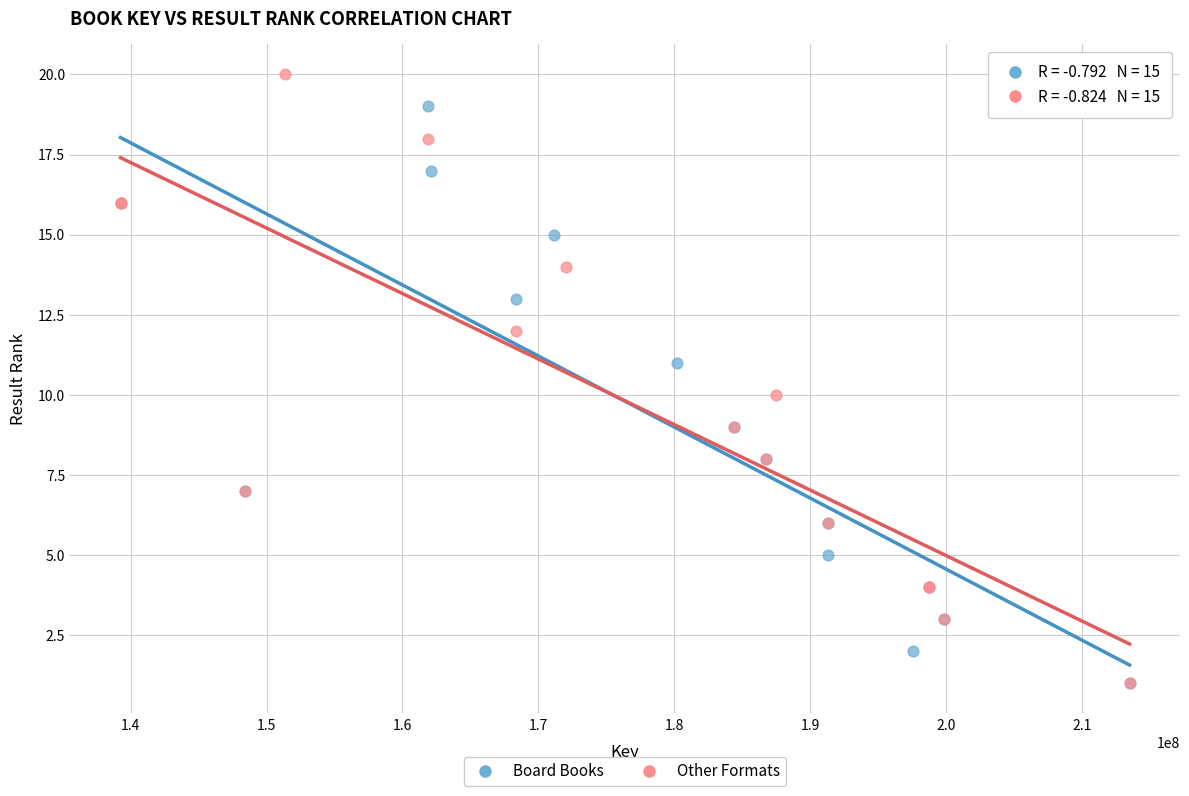

Which series has the widest spread of Y values?

Other Formats